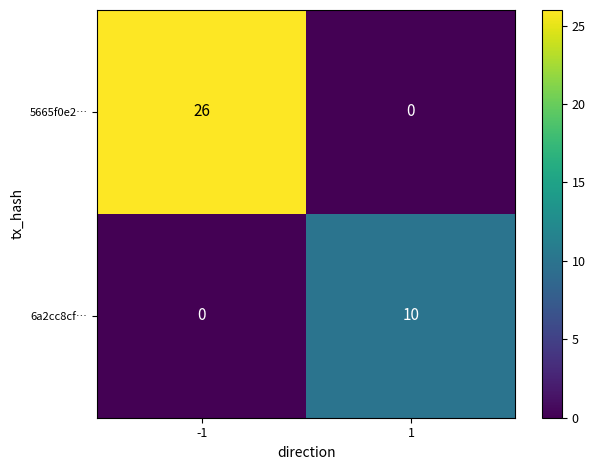

List the series in order of their overall mean, lowest first.

6a2cc8cf…, 5665f0e2…